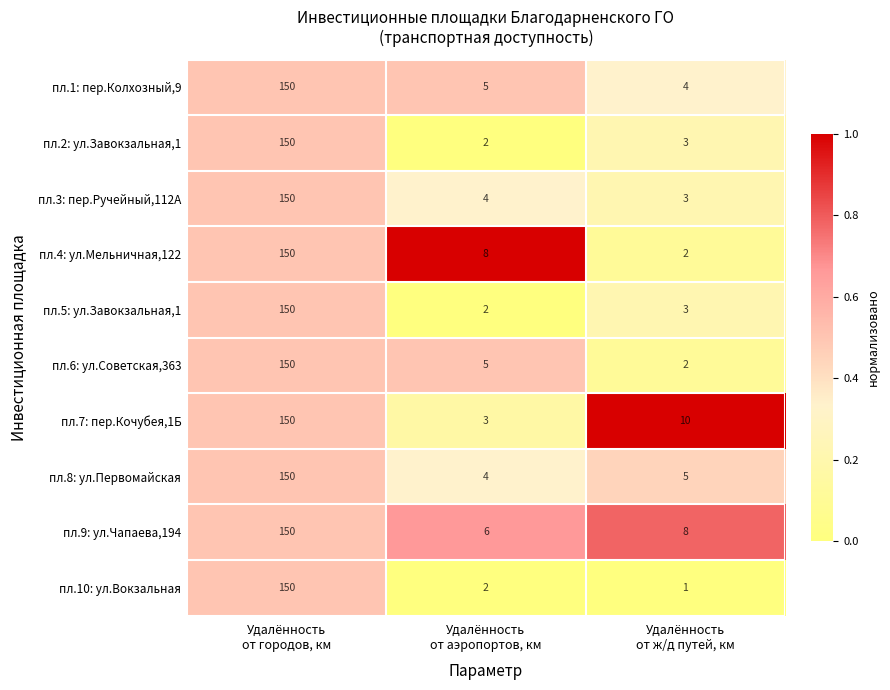

What is the total value across all series at Удалённость
от городов, км?

1500